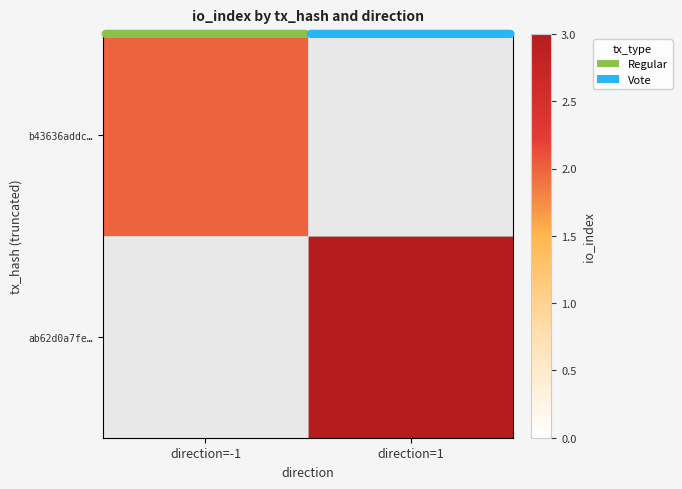

Where is b43636addc… nearest to the value 2?

direction=-1